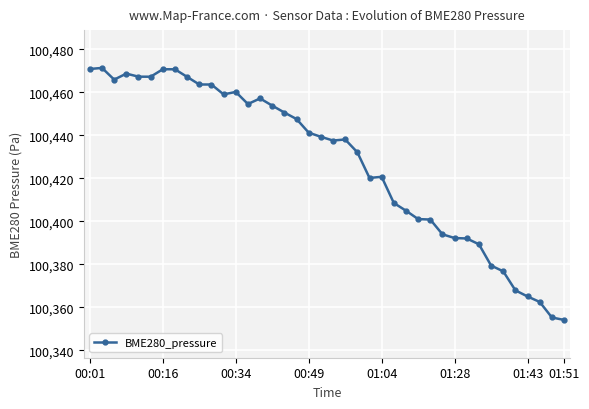

What is the difference between the maximum and second lowest values?

116.0